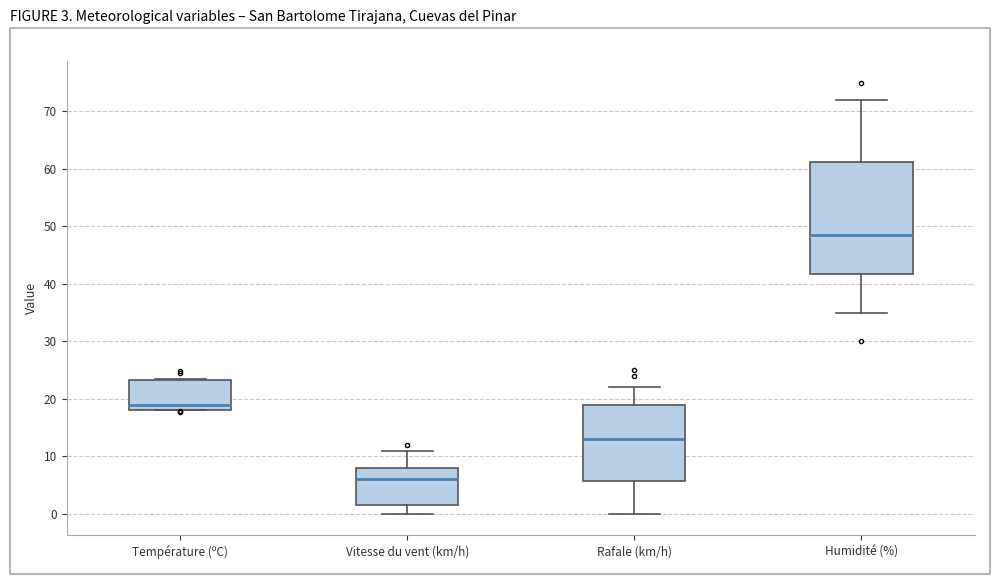

Where does the upper whisker of the box for Rafale (km/h) end on the y-axis? The values are not printed on the chart, so give them approximately, as read against the axis.

22